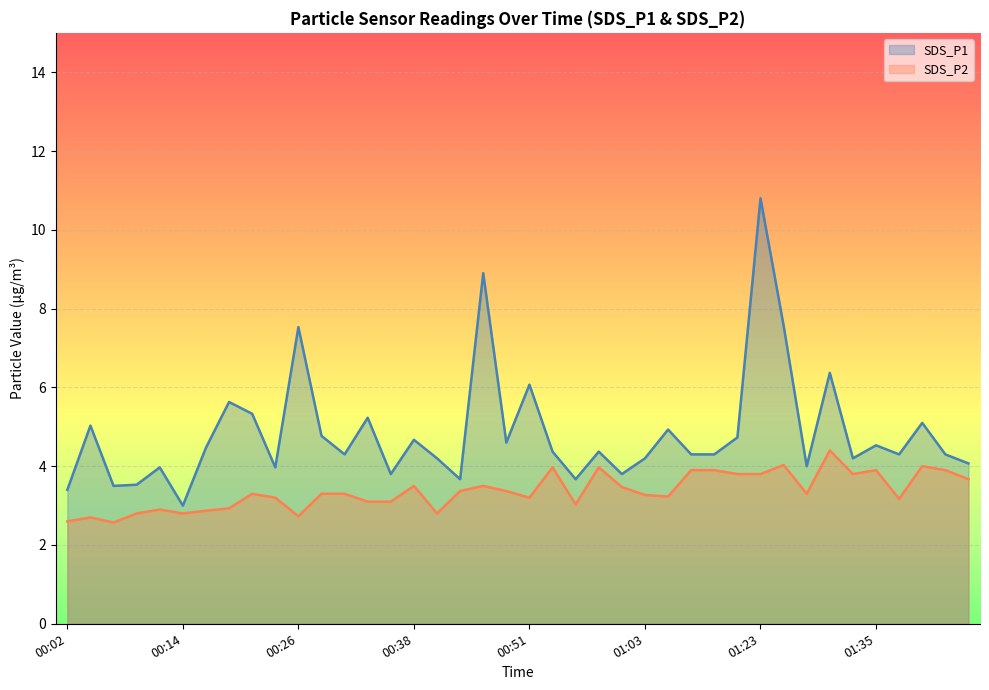

What is the greatest value displayed?

10.8